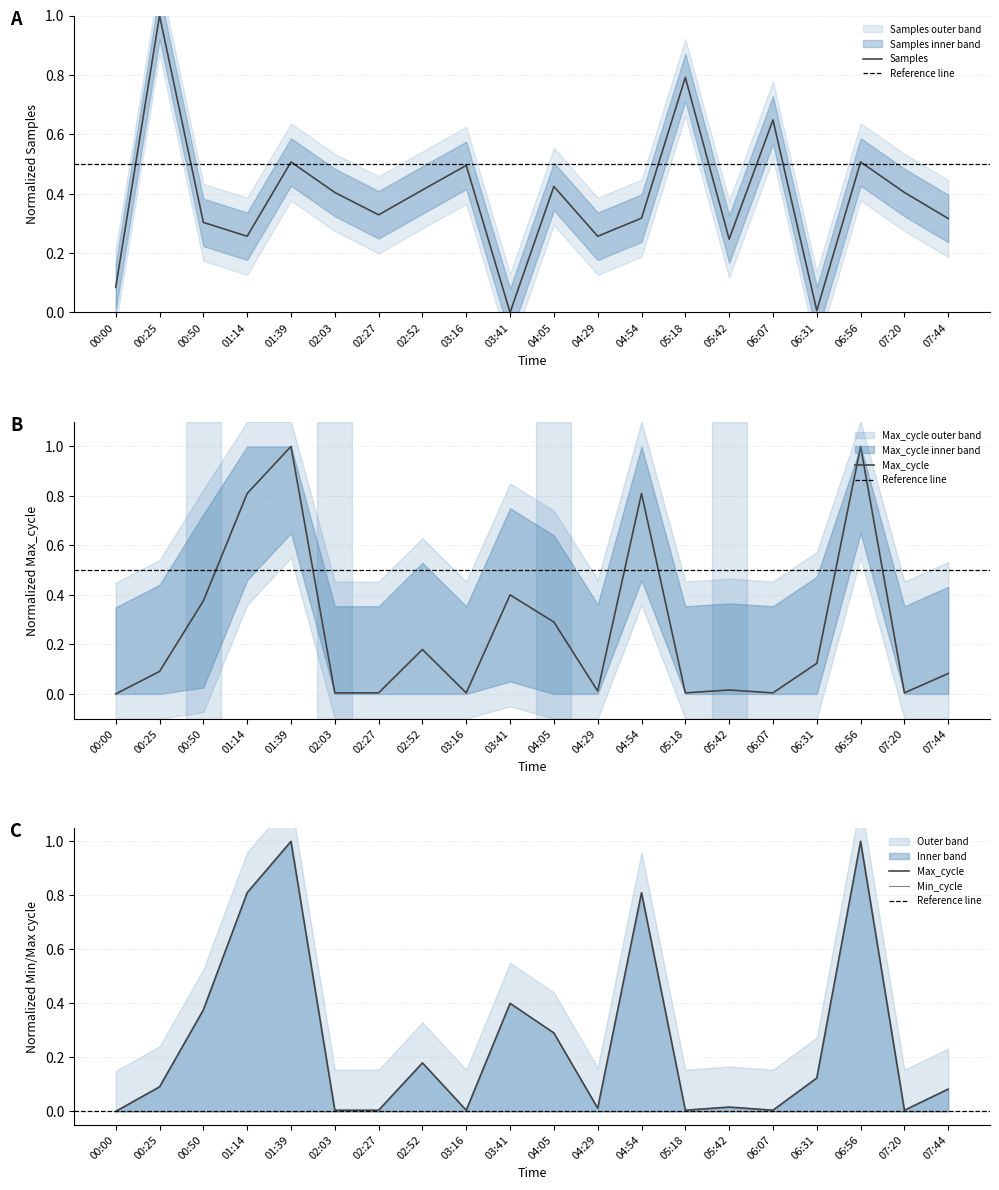

Reading right to left, transcribe all the data shown in this chart.

Samples: 07:44=0.3	07:20=0.4	06:56=0.5	06:31=0.0	06:07=0.6	05:42=0.2	05:18=0.8	04:54=0.3	04:29=0.3	04:05=0.4	03:41=0.0	03:16=0.5	02:52=0.4	02:27=0.3	02:03=0.4	01:39=0.5	01:14=0.3	00:50=0.3	00:25=1.0	00:00=0.1
Max_cycle: 07:44=0.1	07:20=0.0	06:56=1.0	06:31=0.1	06:07=0.0	05:42=0.0	05:18=0.0	04:54=0.8	04:29=0.0	04:05=0.3	03:41=0.4	03:16=0.0	02:52=0.2	02:27=0.0	02:03=0.0	01:39=1.0	01:14=0.8	00:50=0.4	00:25=0.1	00:00=0.0